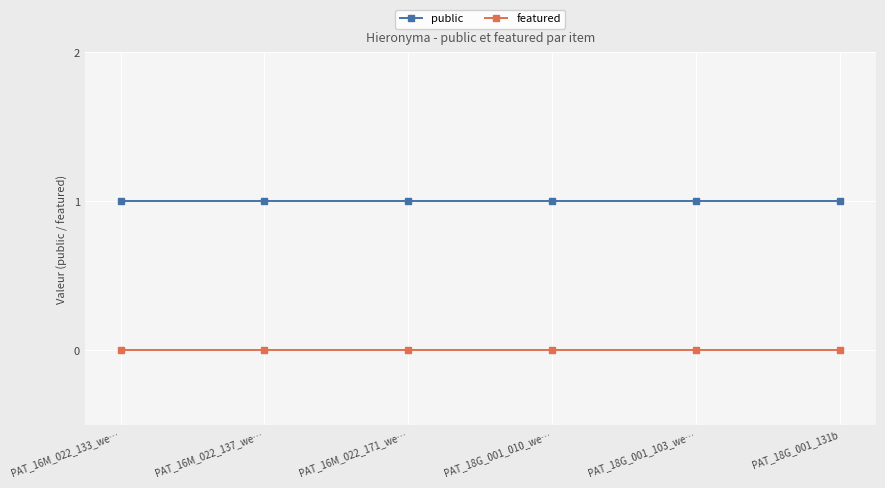

What is the label of the 4th point from the right?

PAT_16M_022_171_we…